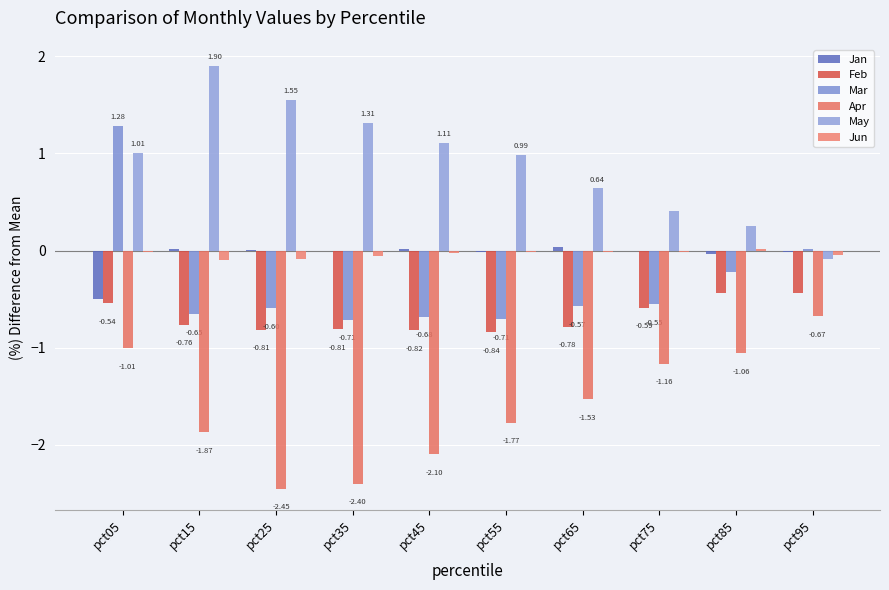

What is the total value across all series at pct25?

-2.4